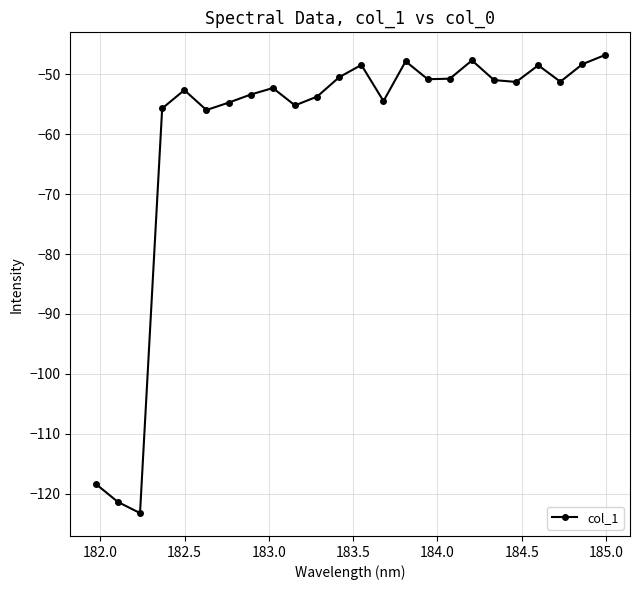

What is the greatest value displayed?

-46.8